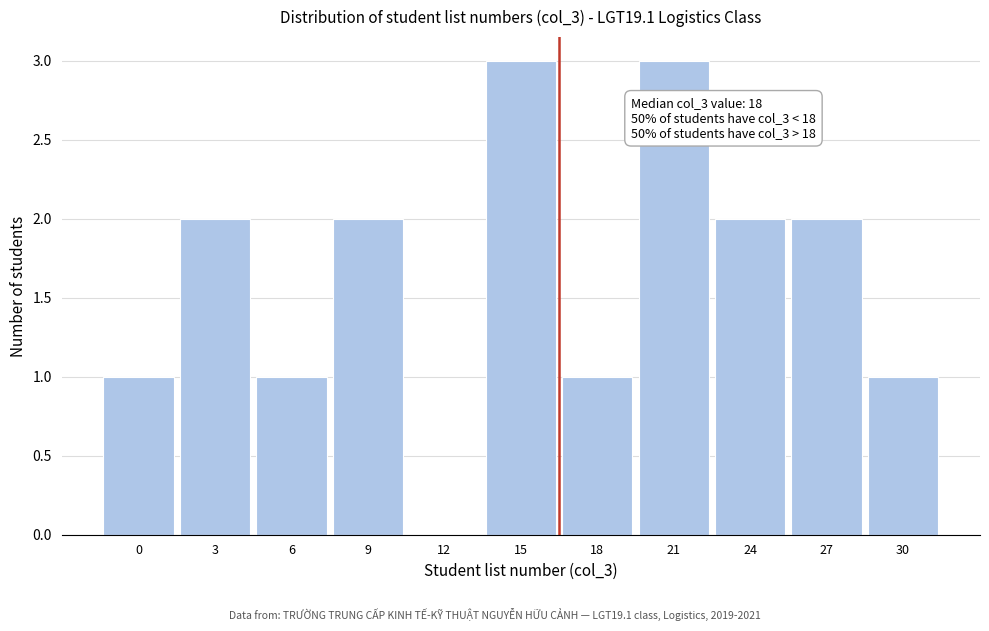

Reading left to right, what are all the values shown in this chart?

0=1	3=2	6=1	9=2	12=0	15=3	18=1	21=3	24=2	27=2	30=1